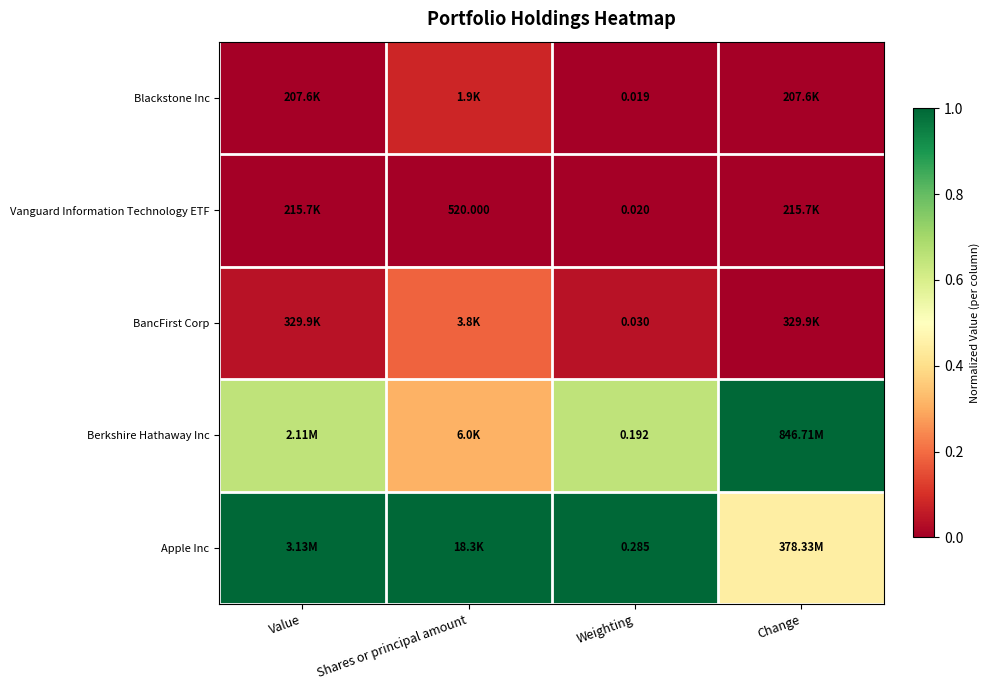

Which has a higher value, Value or Shares or principal amount?

Value